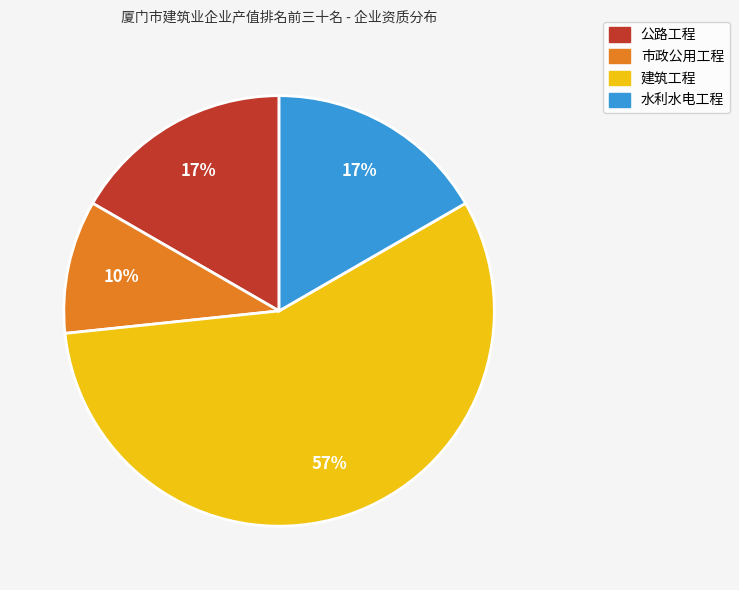

The 水利水电工程 slice represents 17% of the pie. True or false?

True